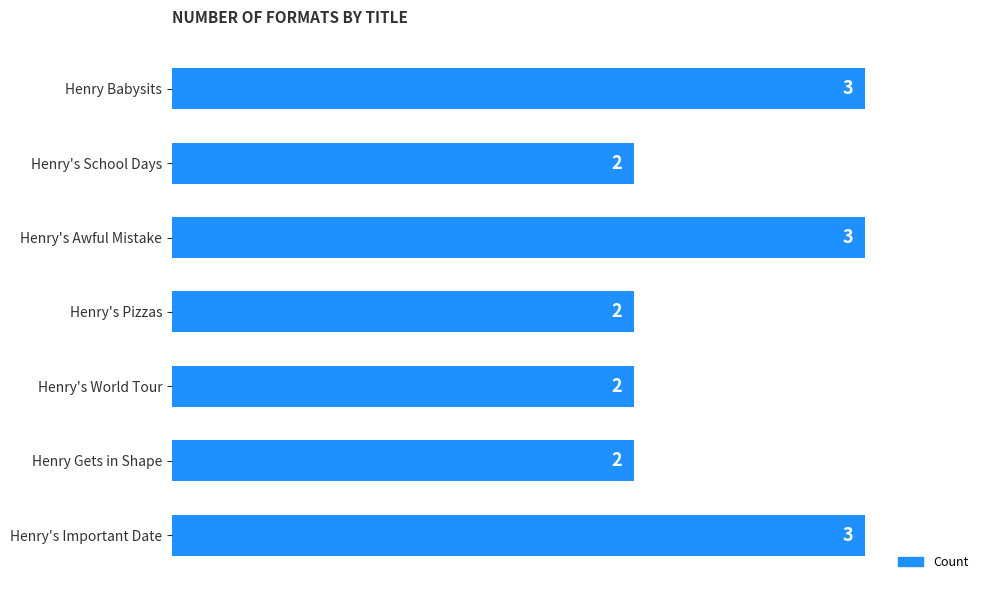

The chart shows a value of 3 at Henry Babysits. True or false?

True